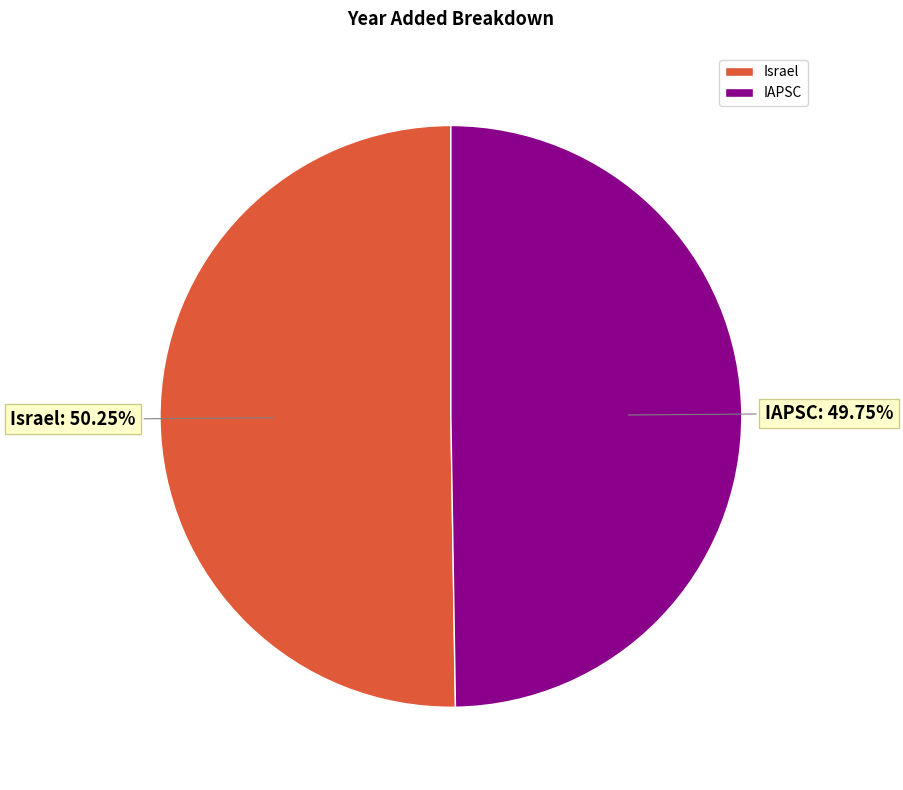

Is there a majority slice in this chart?

Yes